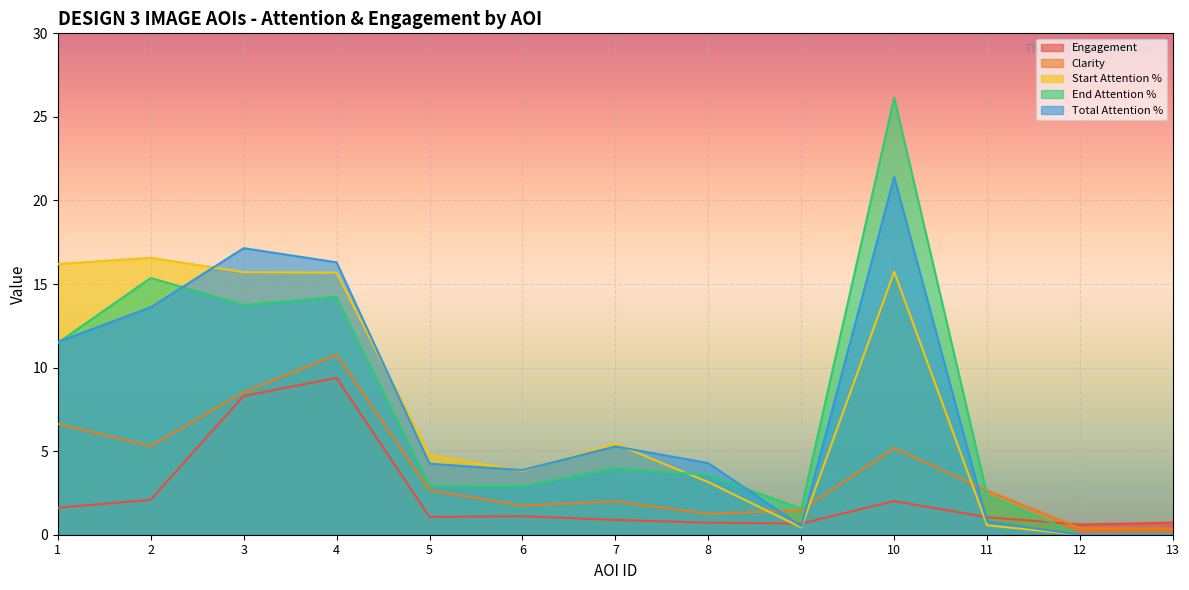

What is the sum of the Total Attention % values at 7 and 1?

16.8